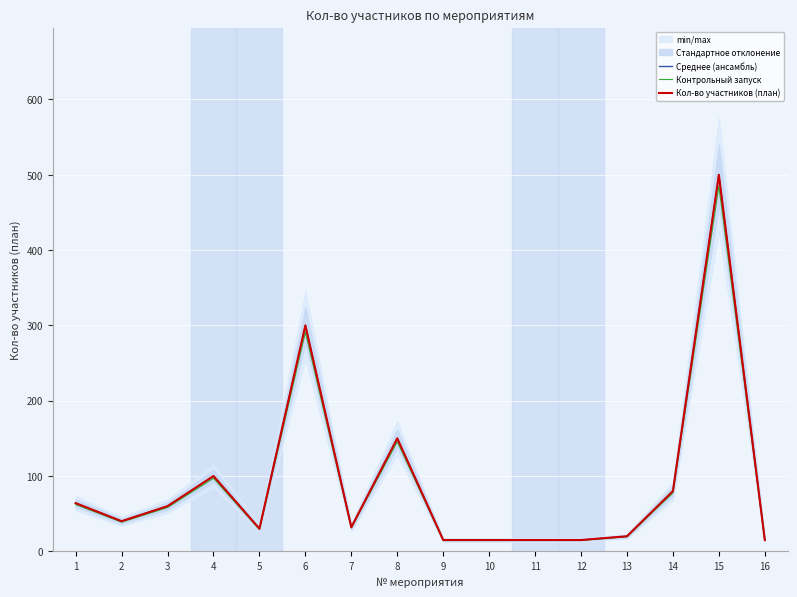

What is the minimum value shown in the chart?

14.5